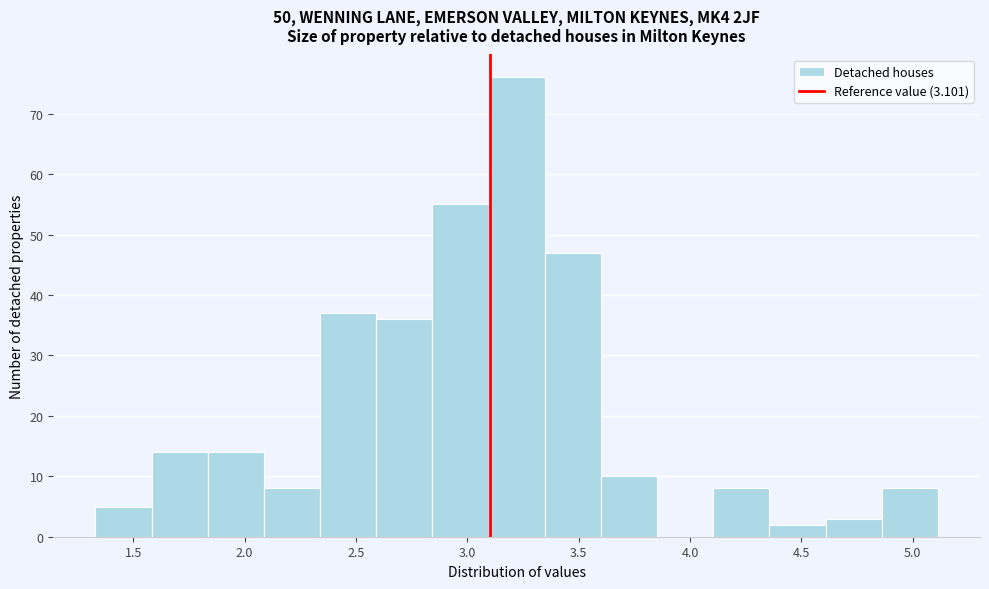

Reading left to right, transcribe this chart: for each bar, give the range it covers on the x-axis and its height. Neither the bar edges nor the heights are printed on the chart, so give them approximately, as read against the axes.

1.35 to 1.60: 5
1.60 to 1.85: 14
1.85 to 2.10: 14
2.10 to 2.35: 8
2.35 to 2.60: 37
2.60 to 2.85: 36
2.85 to 3.10: 55
3.10 to 3.35: 76
3.35 to 3.60: 47
3.60 to 3.85: 10
3.85 to 4.10: 0
4.10 to 4.35: 8
4.35 to 4.60: 2
4.60 to 4.85: 3
4.85 to 5.10: 8